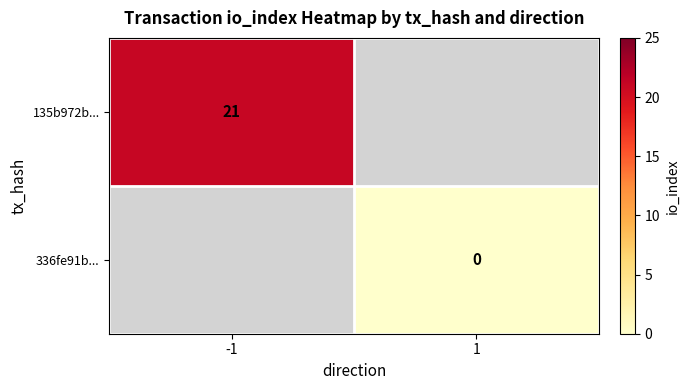

The value of 135b972b... at -1 is 34. True or false?

False